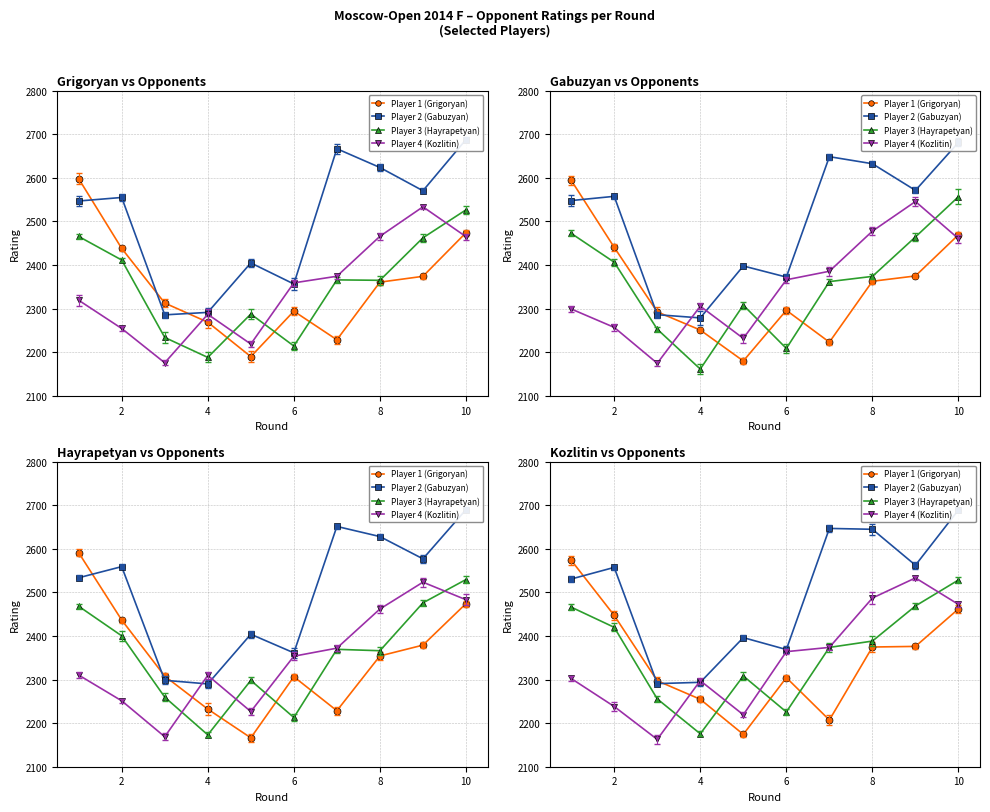

What is the average value of the Player 3 (Hayrapetyan) series?

2361.1